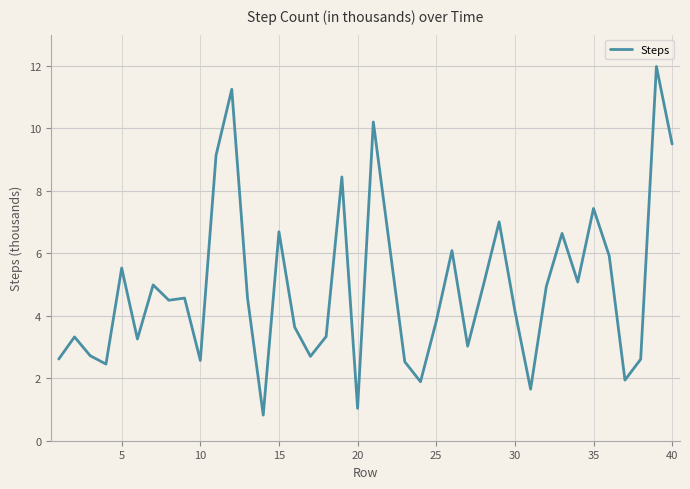

Count the number of values greater than 4.

22